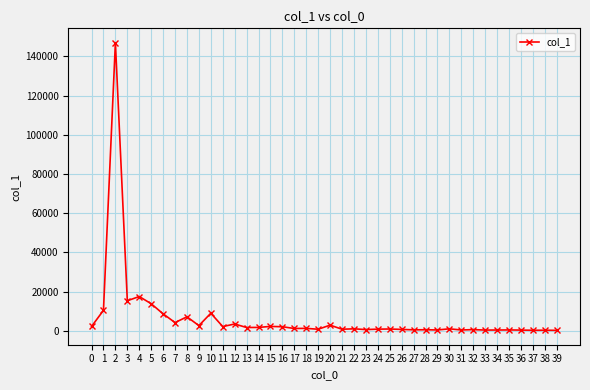

What is the minimum value shown in the chart?

250